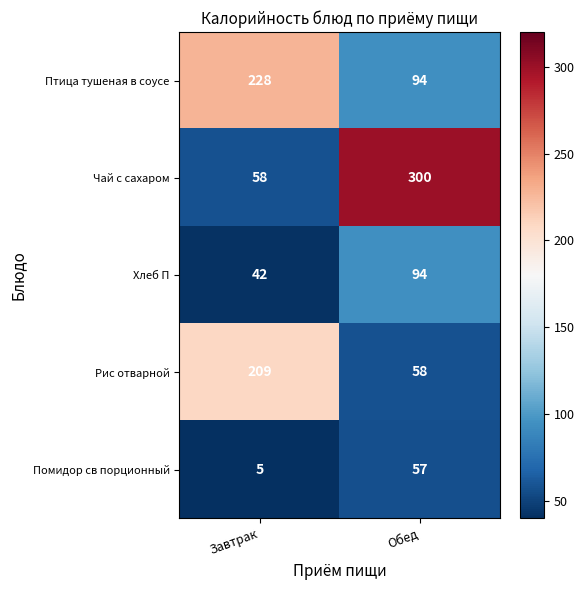

Is the value of Хлеб П at Завтрак greater than the value of Рис отварной at Обед?

No